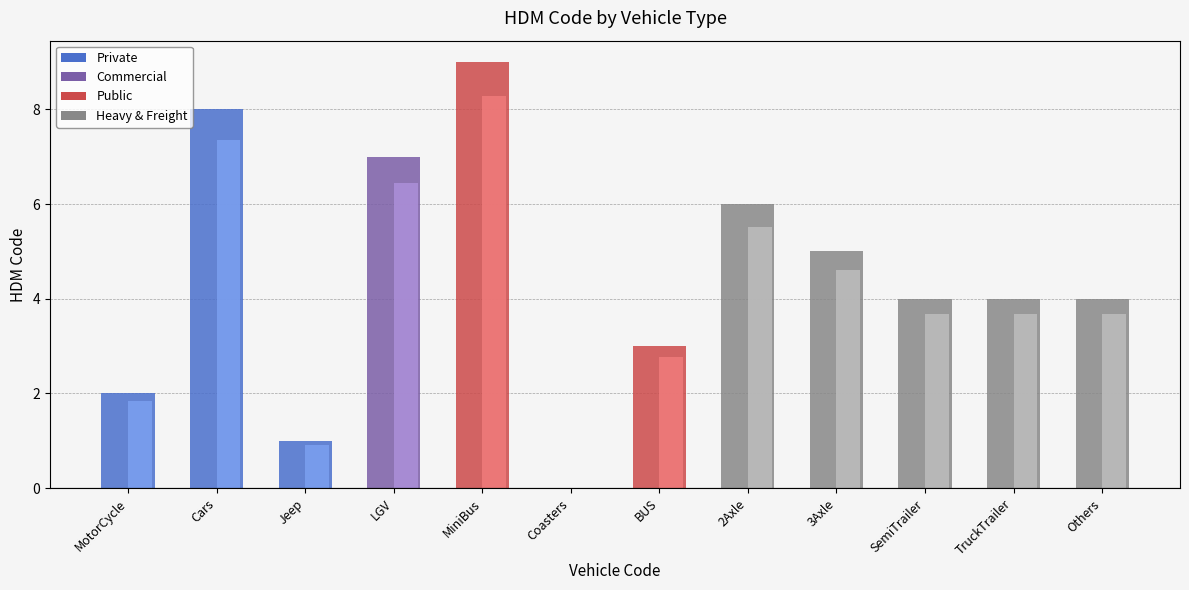

Rank the categories by value from highest to lowest.

MiniBus, Cars, LGV, 2Axle, 3Axle, SemiTrailer, TruckTrailer, Others, BUS, MotorCycle, Jeep, Coasters